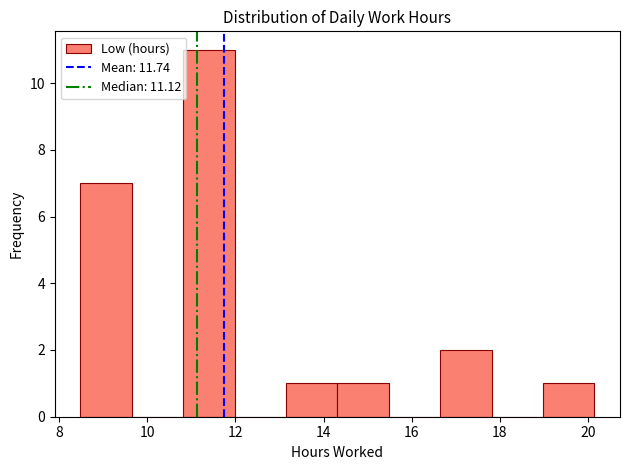

Reading left to right, list every bar in this chart as the range it spans on the x-axis followed by its height. Neither the bar edges nor the heights are printed on the chart, so give them approximately, as read against the axes.

8.4 to 9.6: 7
9.6 to 10.8: 0
10.8 to 12.0: 11
12.0 to 13.2: 0
13.2 to 14.4: 1
14.4 to 15.4: 1
15.4 to 16.6: 0
16.6 to 17.8: 2
17.8 to 19.0: 0
19.0 to 20.2: 1